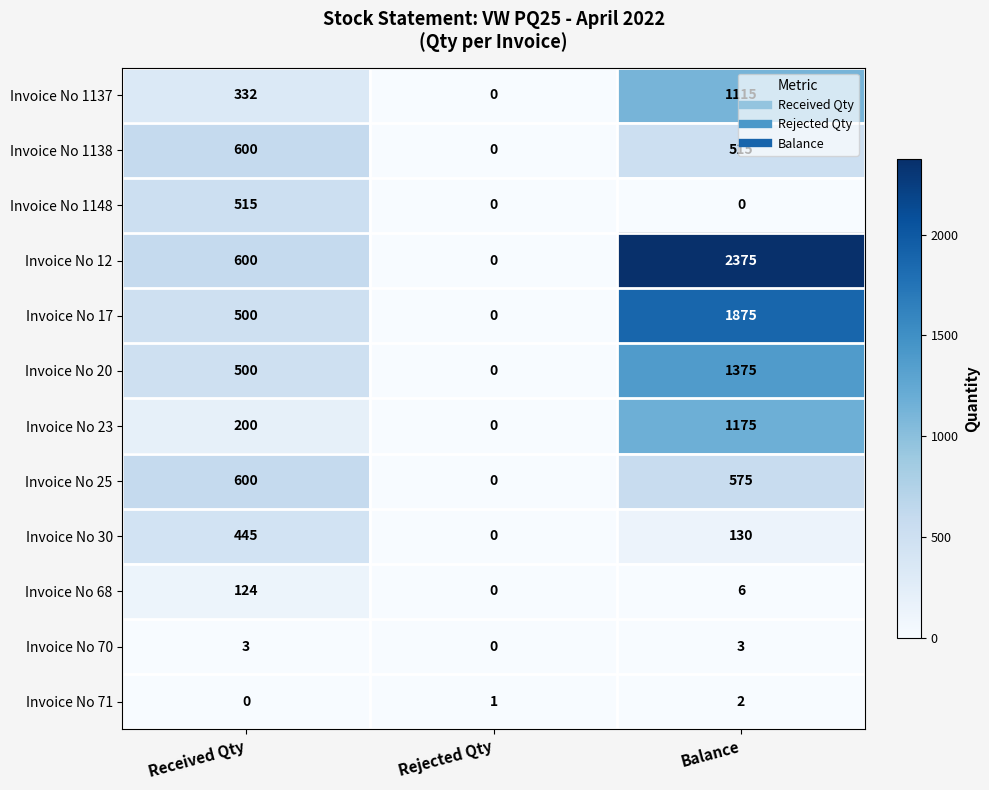

Count the Invoice No 20 values in the range 0 to 1375.

3